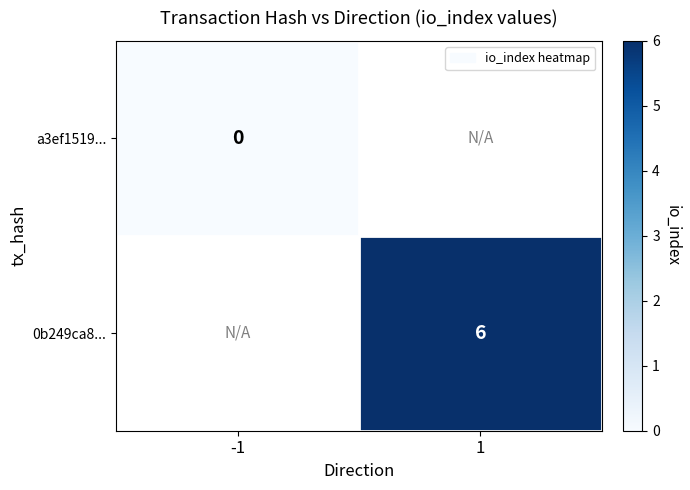

The value of 0b249ca8... at 1 is 8. True or false?

False